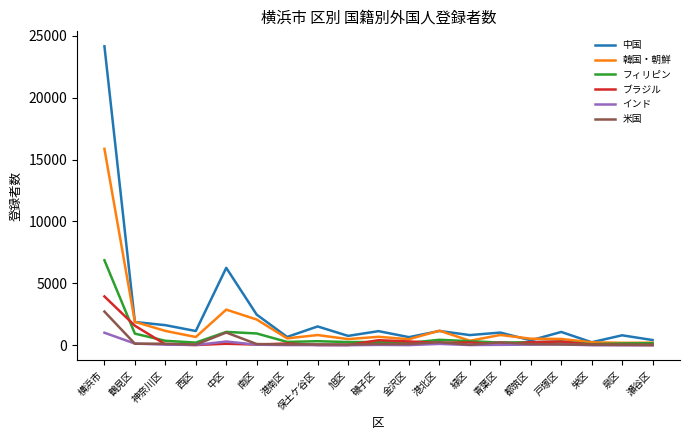

What is the lowest value of the 米国 series?

22